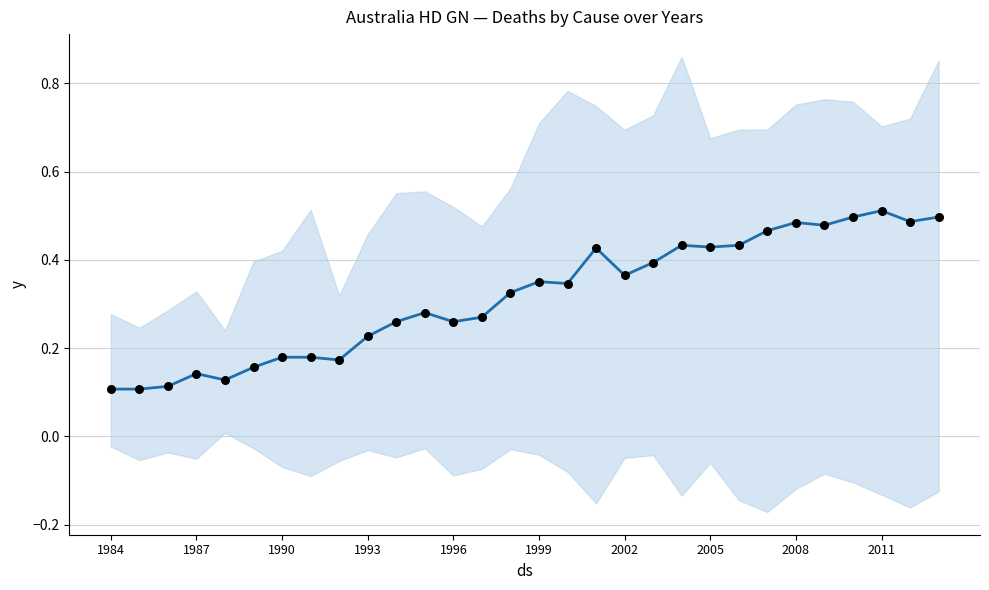

Which series reaches the maximum Y coordinate?

trend